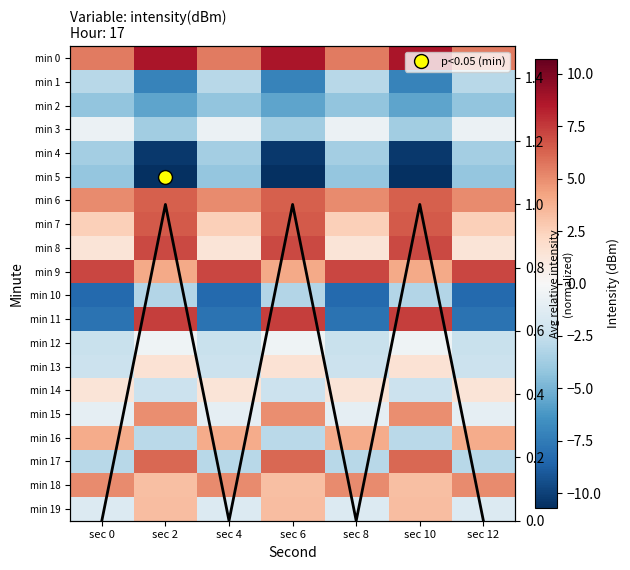

Is it true that min 6 equals 6.4 at sec 10?

True